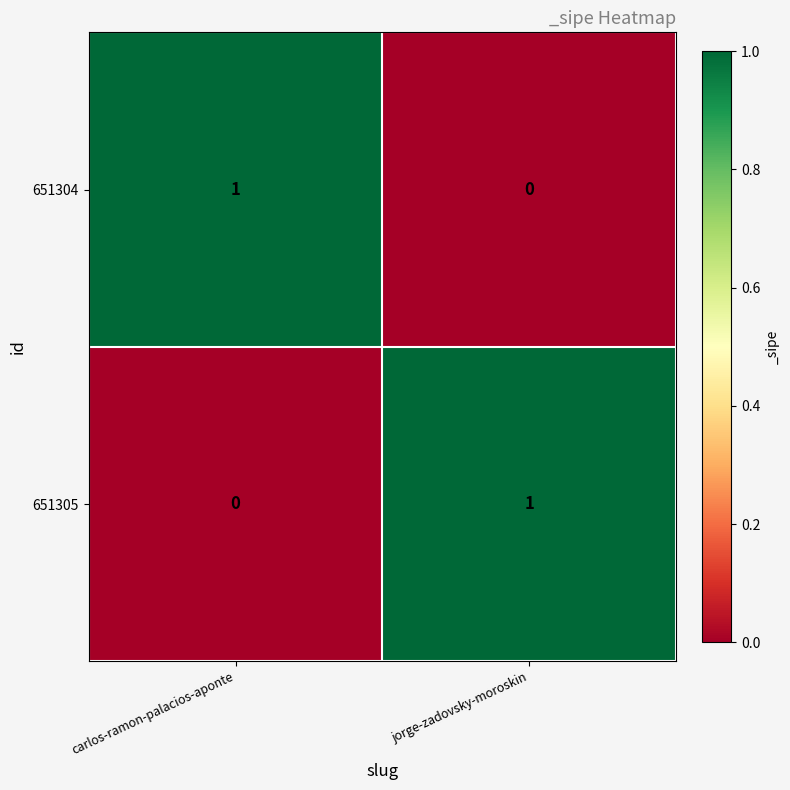

True or false: 651304 has a value of 1 at carlos-ramon-palacios-aponte.

True